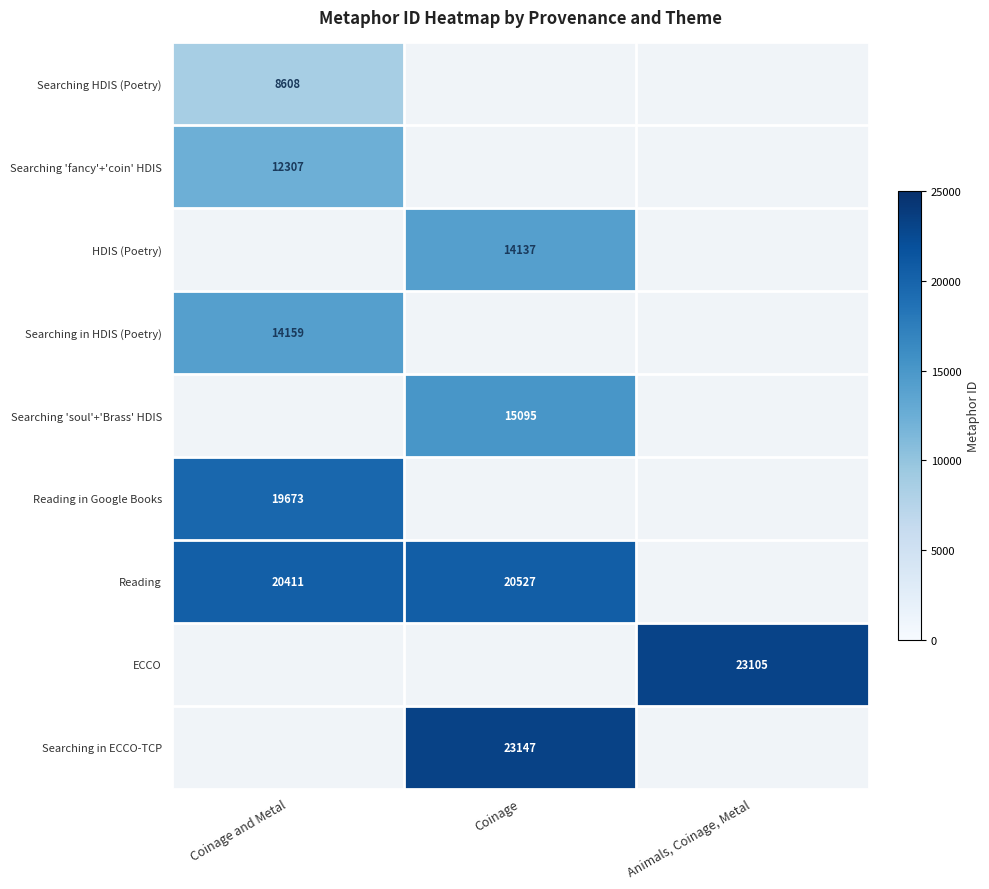

The Searching in HDIS (Poetry) series shows 9224 at Coinage and Metal. True or false?

False